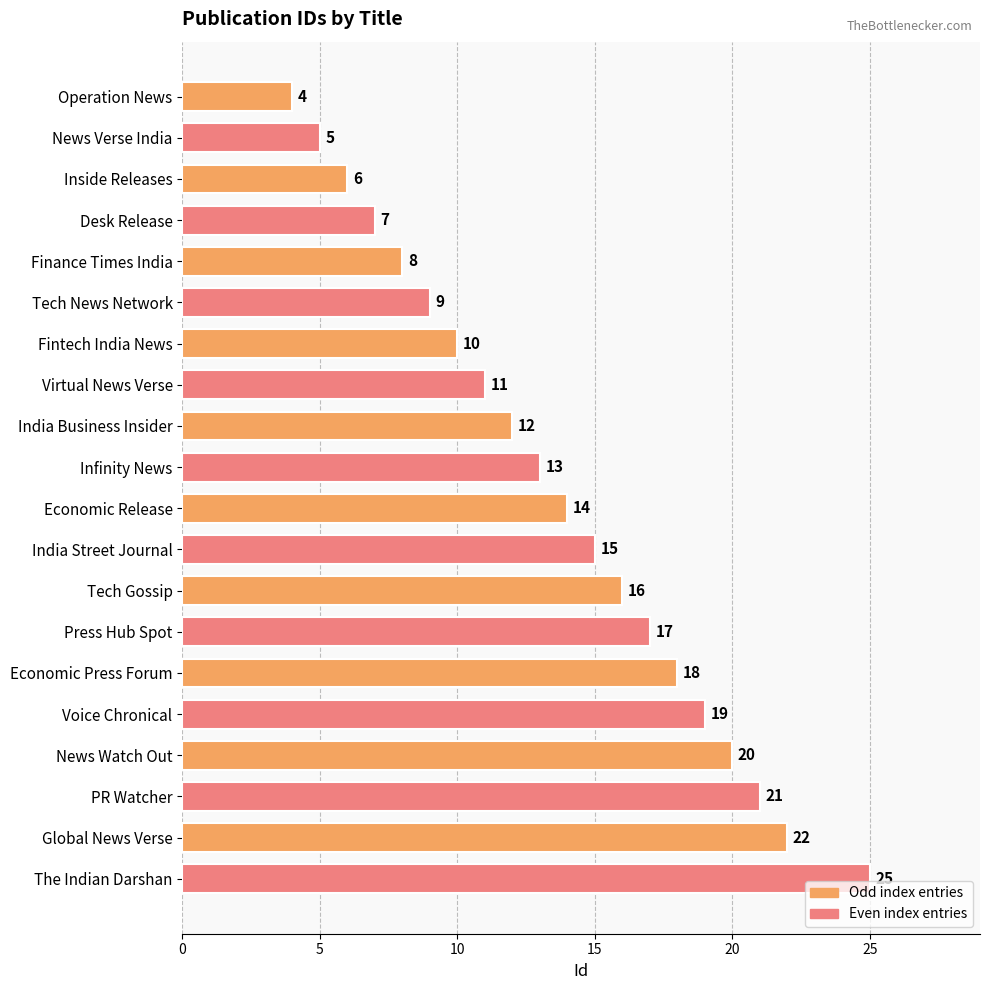

The chart shows a value of 2 at Operation News. True or false?

False